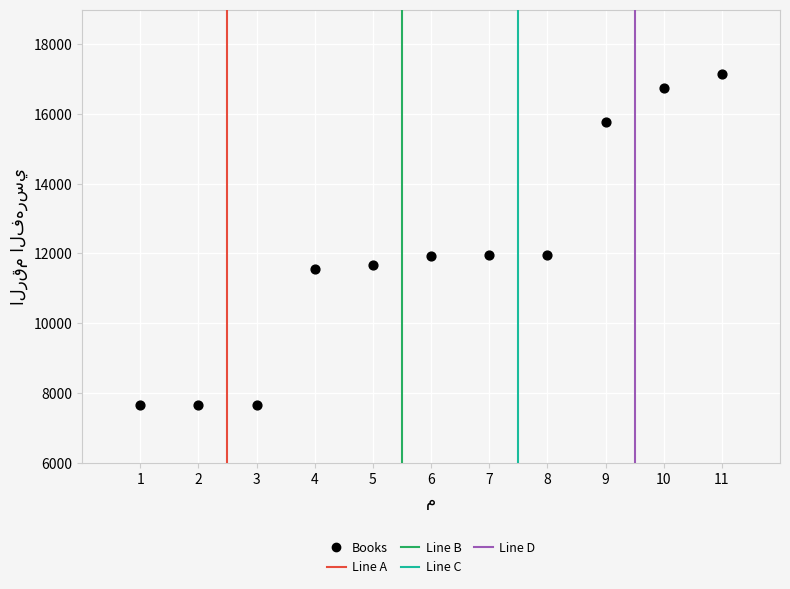

What is the average X value?

6